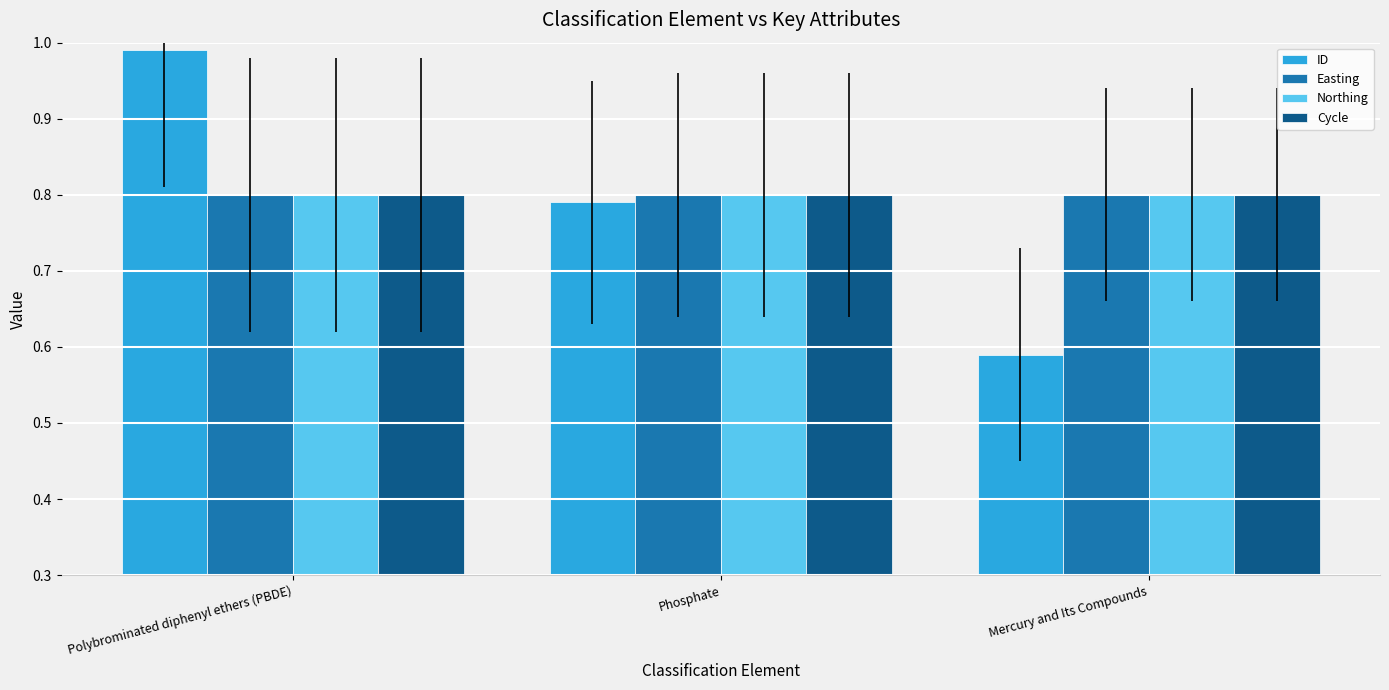

What is the total value across all series at Phosphate?

3.2